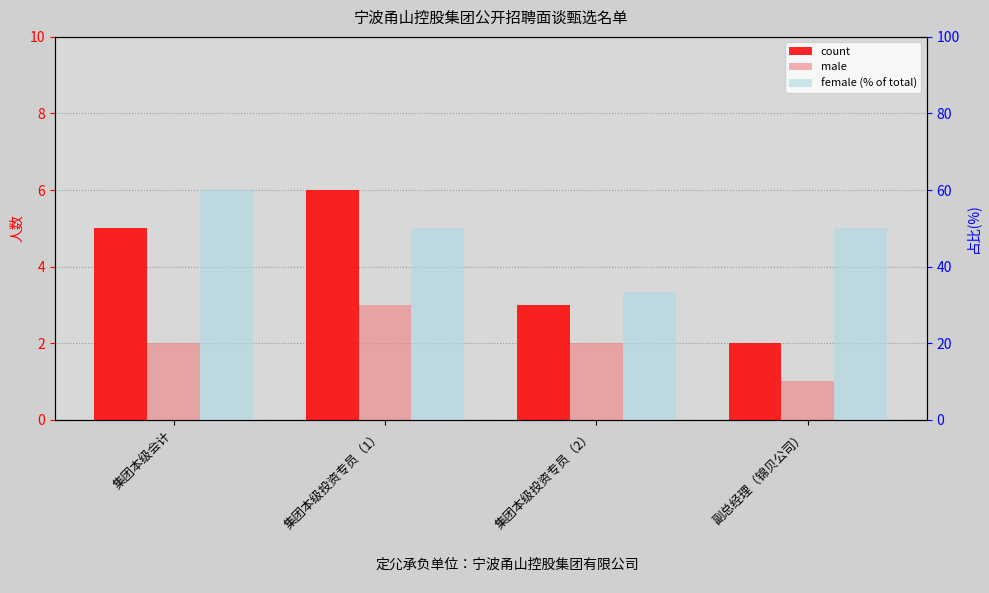

What is the difference between the maximum and minimum values in the male series?

2.0